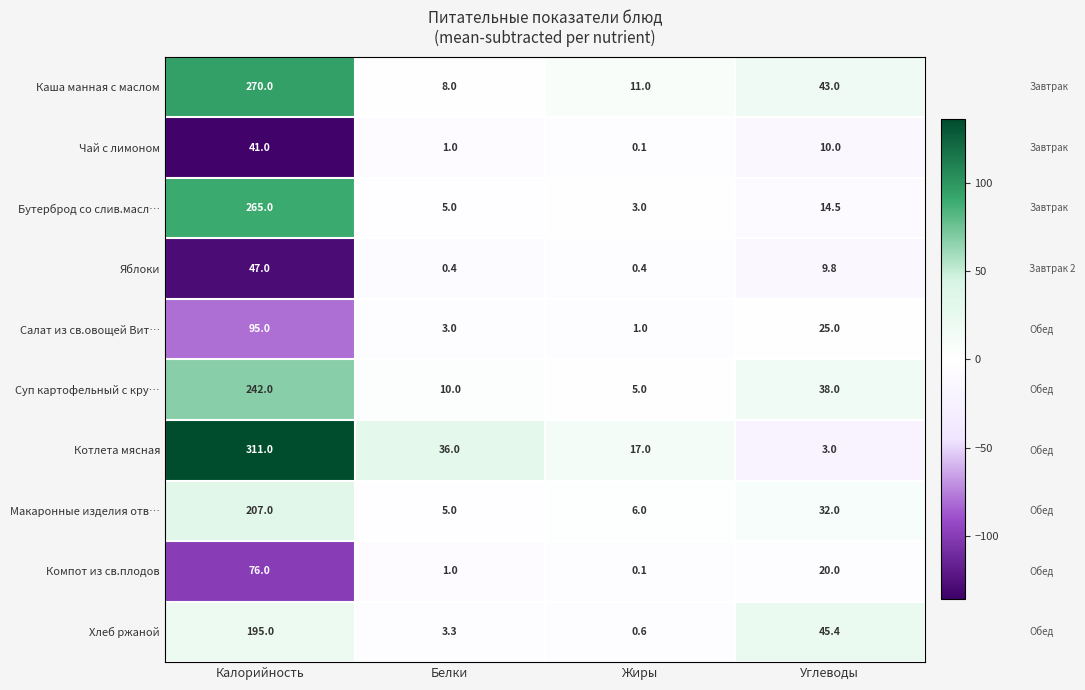

Rank the series at Калорийность from lowest to highest value.

Чай с лимоном, Яблоки, Компот из св.плодов, Салат из св.овощей Вит…, Хлеб ржаной, Макаронные изделия отв…, Суп картофельный с кру…, Бутерброд со слив.масл…, Каша манная с маслом, Котлета мясная